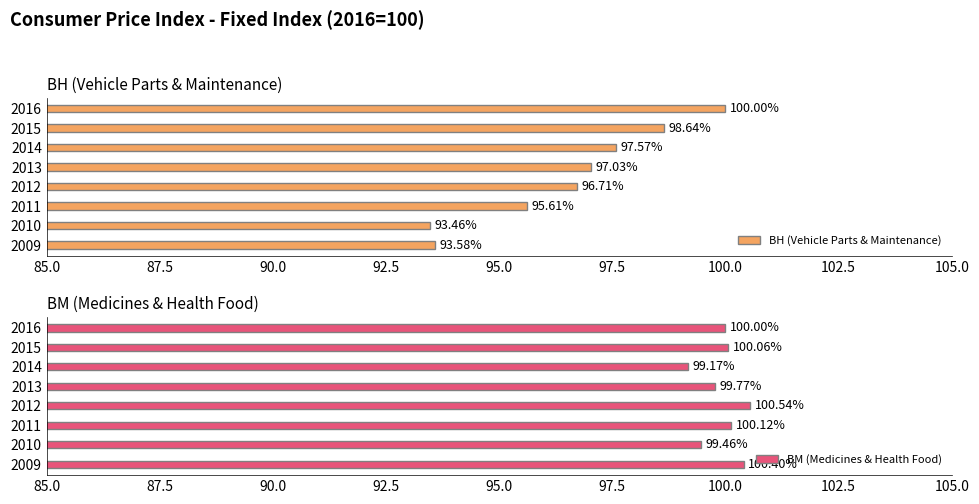

Does the chart contain any negative values?

No